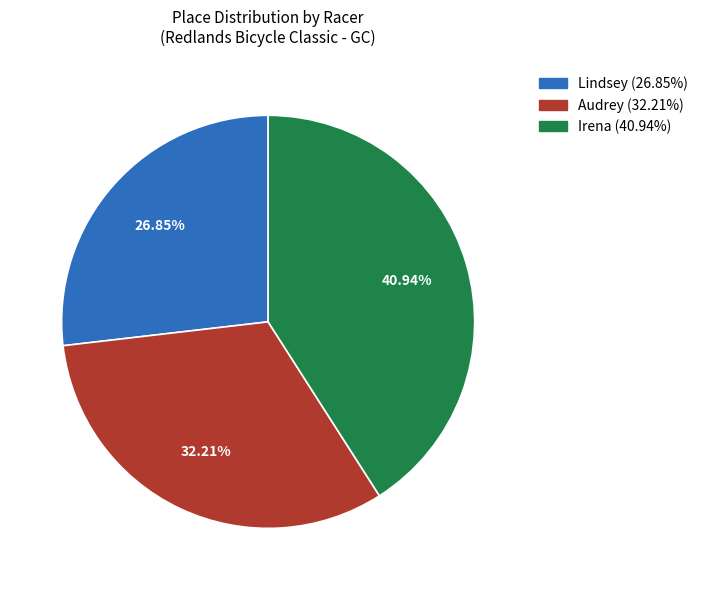

Between Audrey and Lindsey, which is larger?

Audrey